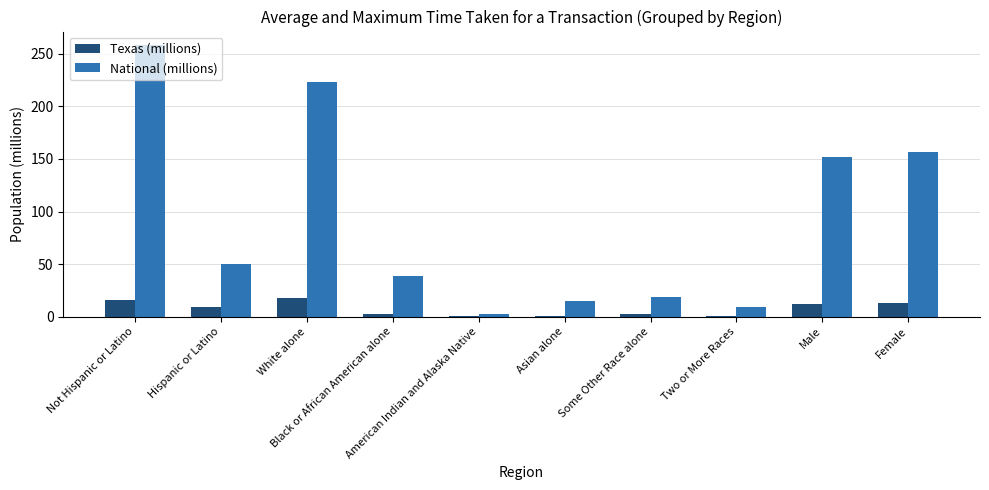

The value of Texas (millions) at White alone is 26.9. True or false?

False